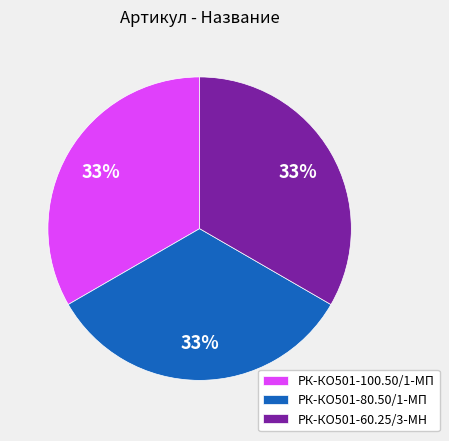

Approximately how many times larger is the value at РК-КО501-80.50/1-МП compared to РК-КО501-60.25/3-МН?

1.0